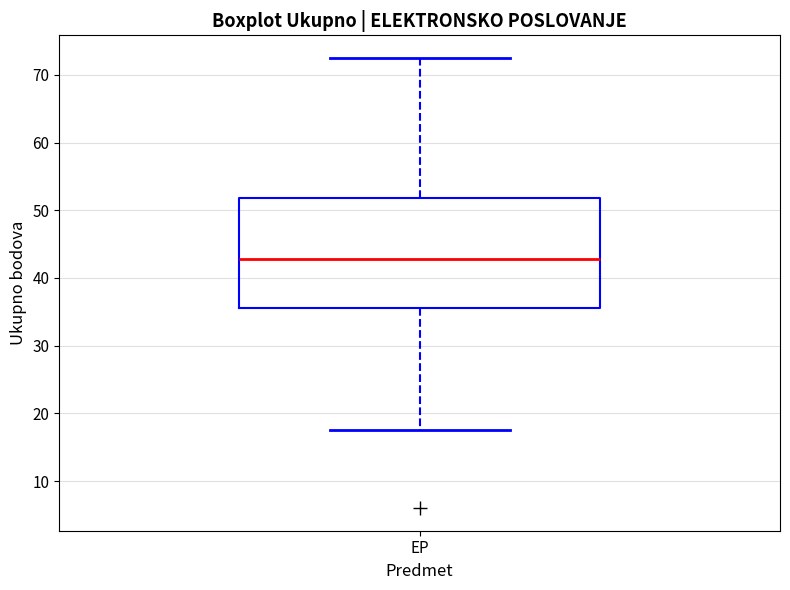

Where is the lower edge of the box for EP on the y-axis? The values are not printed on the chart, so give them approximately, as read against the axis.

36